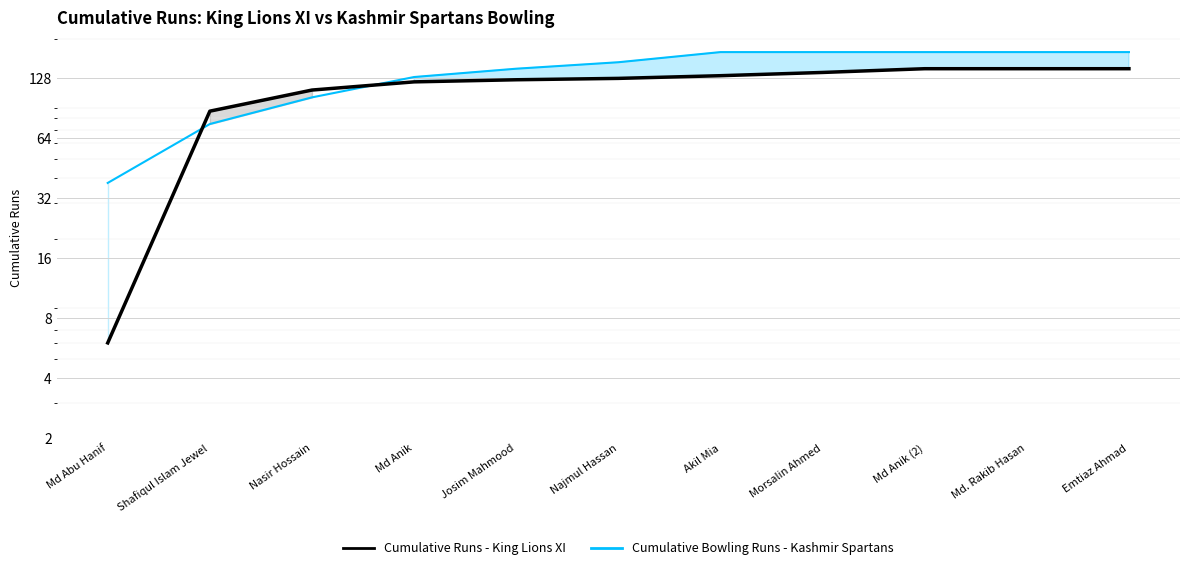

What position from the left is Md Anik?

4